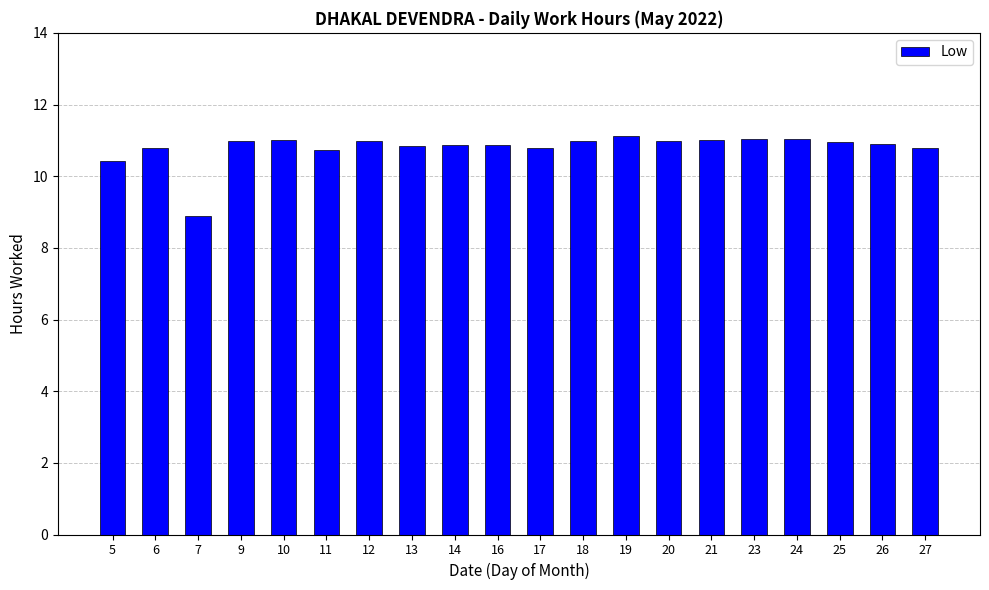

What is the sum of the values at 11 and 20?

21.7